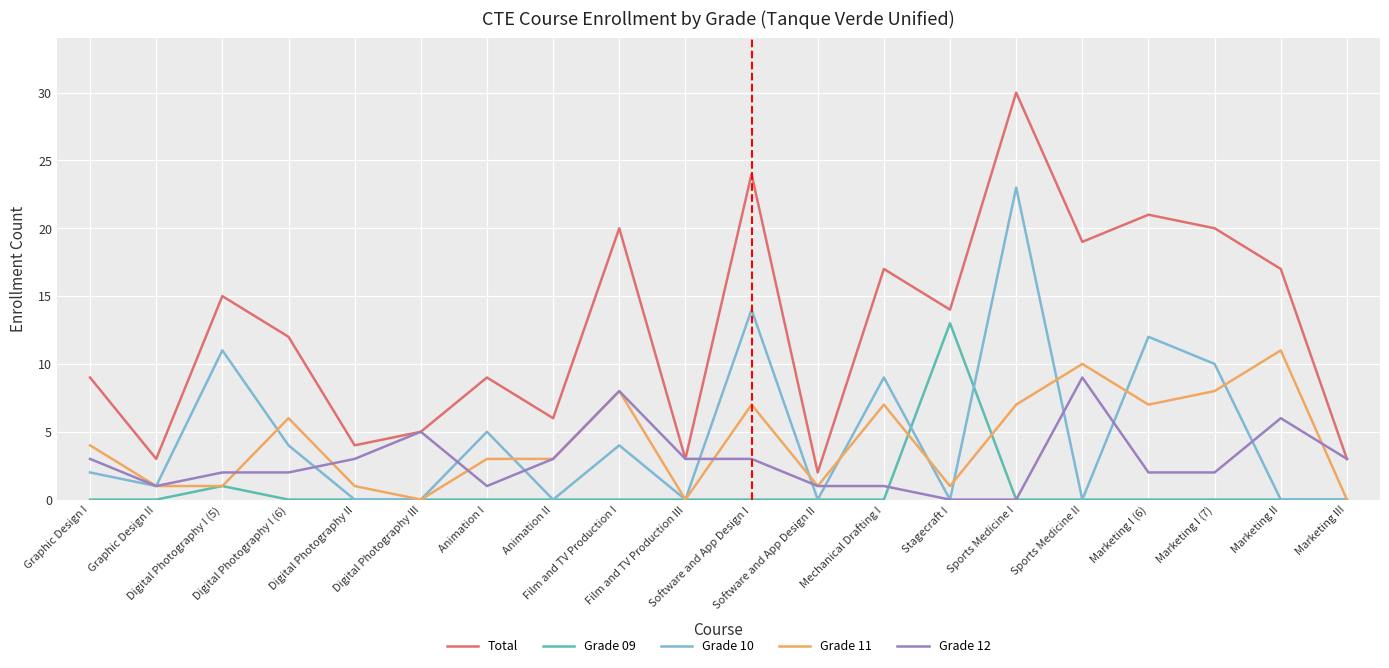

True or false: Grade 11 and Grade 10 intersect in this chart.

True